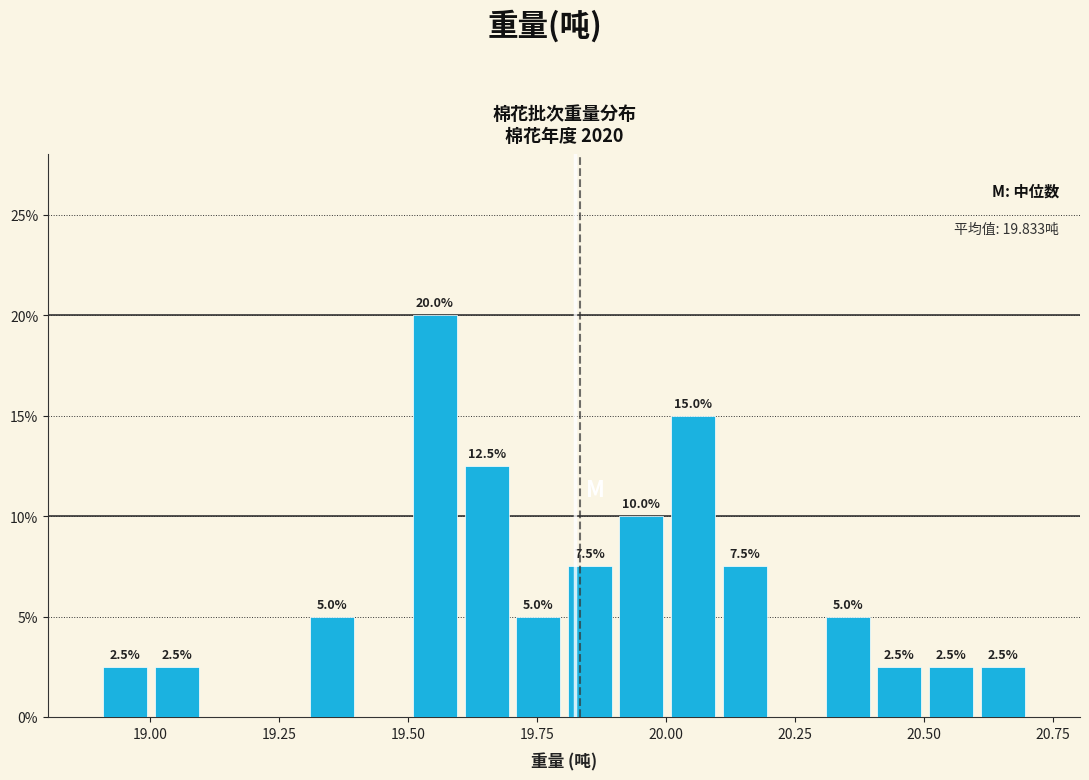

Read against the x-axis, roughly where is the centre of the tallest bar?

19.55